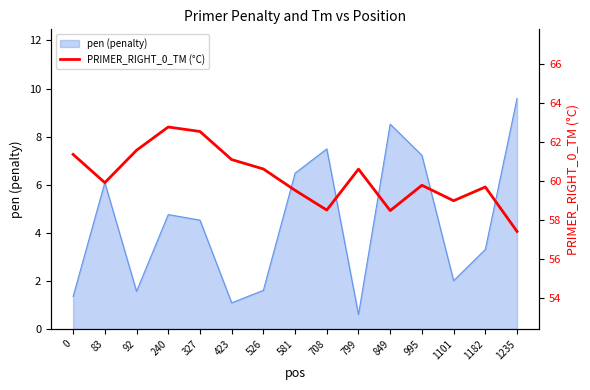

True or false: the data shows 33.4 at 1182.

False